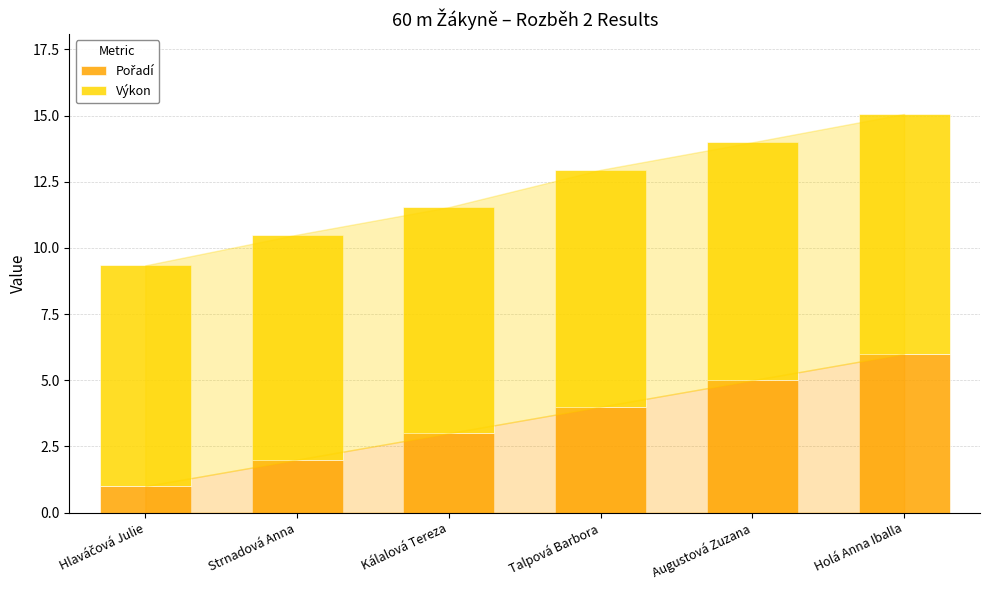

At which category is the sum across all series the highest?

Holá Anna Iballa